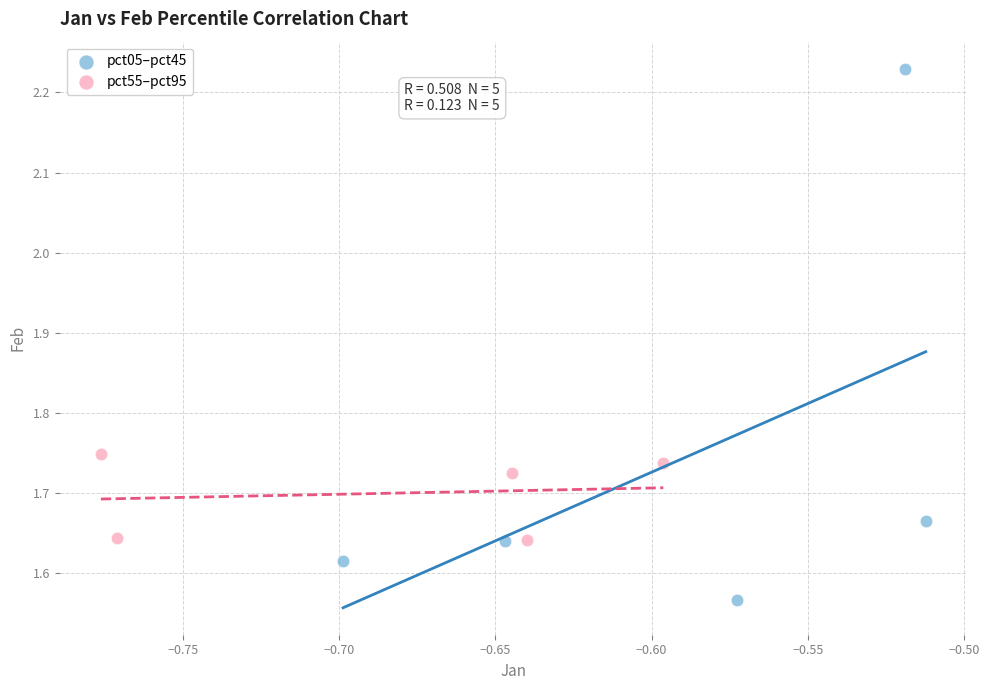

Which series reaches the maximum Y coordinate?

pct05–pct45